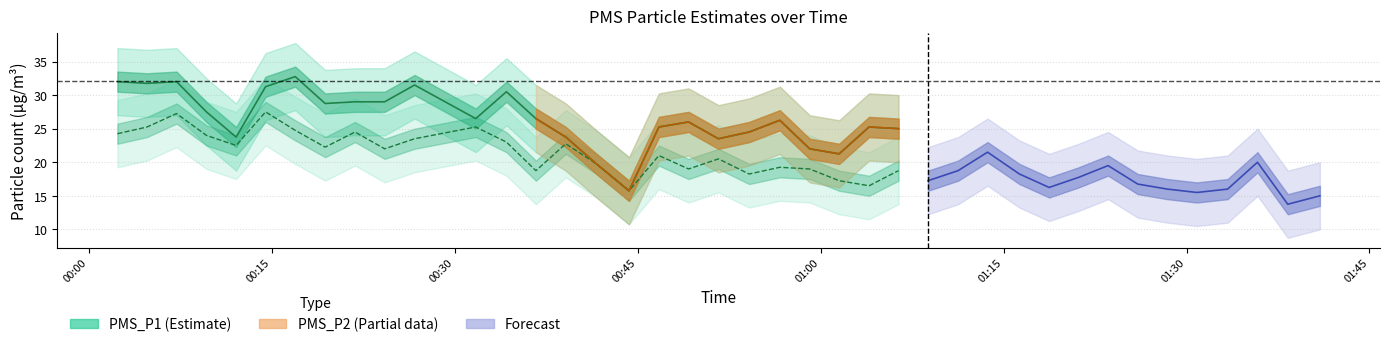

Which series has the largest total across all categories?

PMS_P1